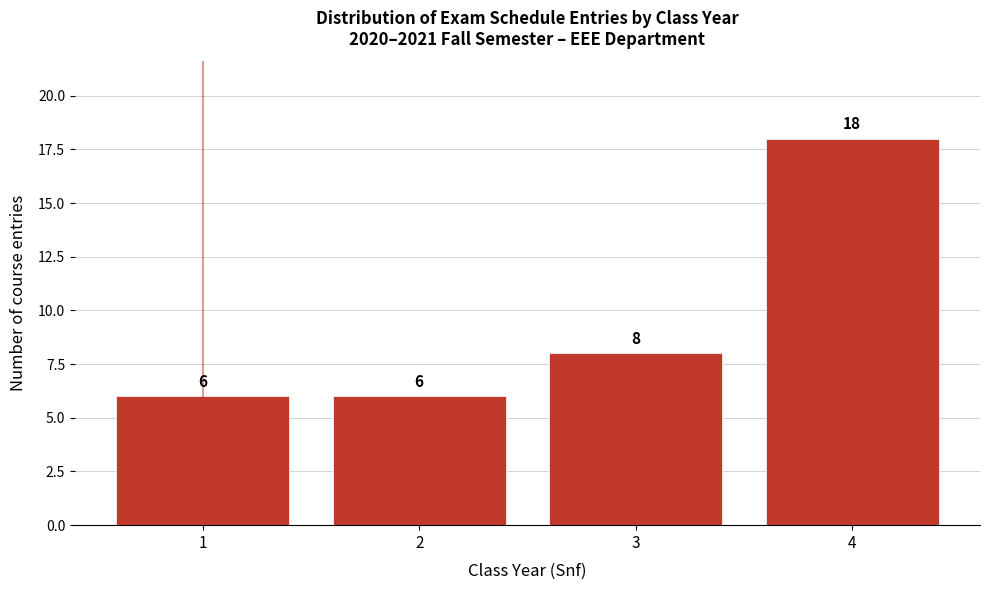

Reading left to right, transcribe all the data shown in this chart.

1=6	2=6	3=8	4=18